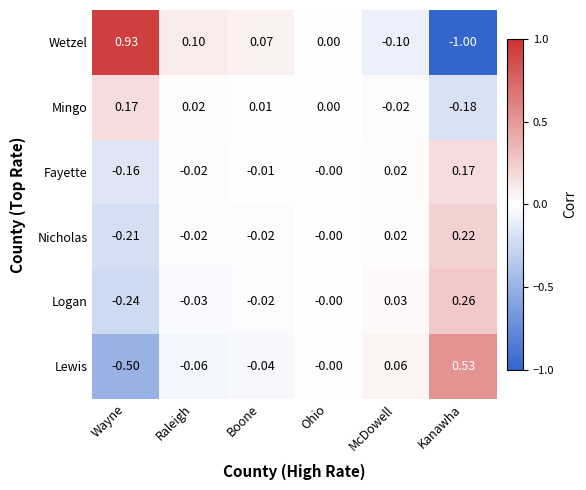

How many categories are shown in the chart?

6